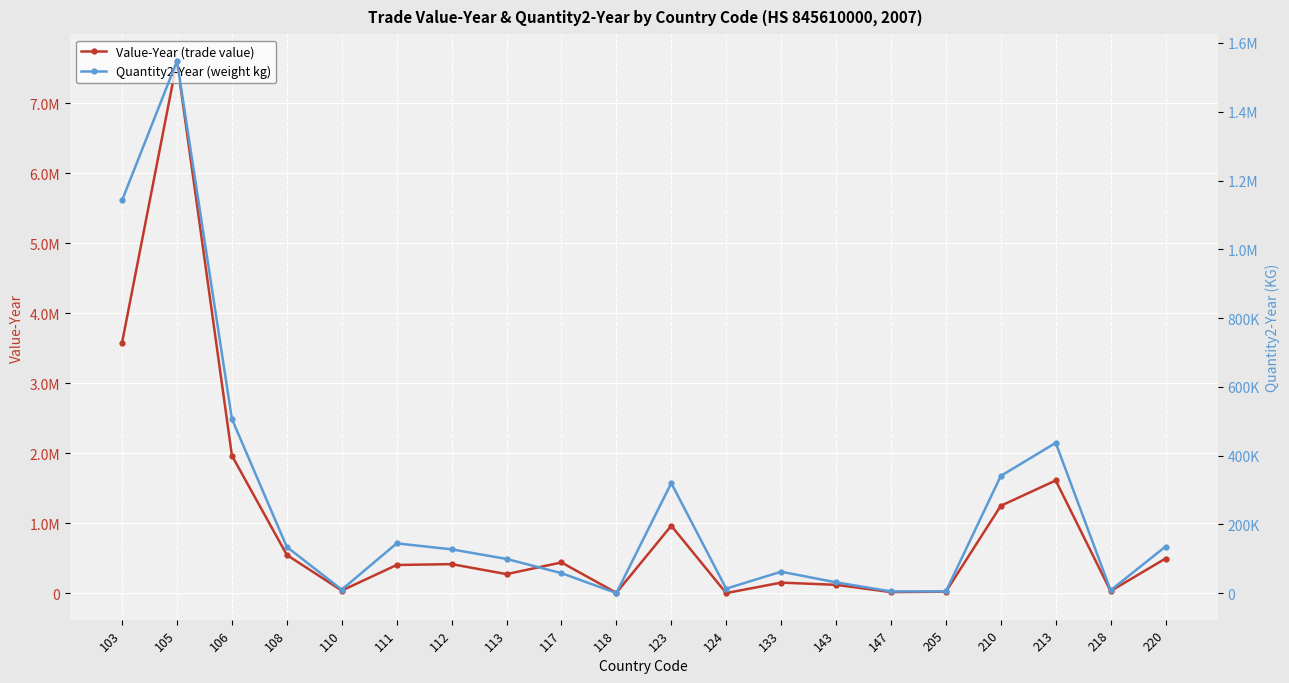

Where is the first local maximum for Value-Year (trade value)?

105